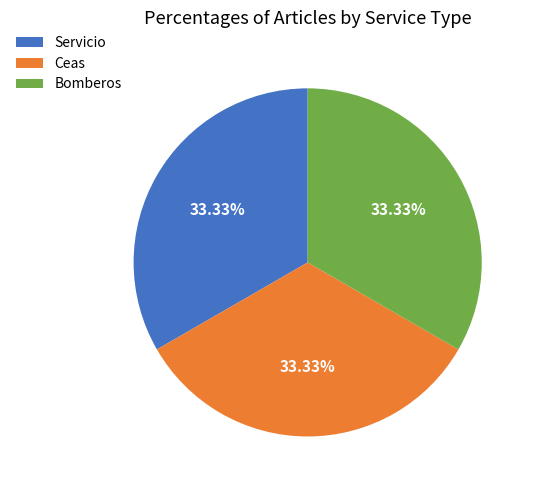

Do Bomberos and Servicio together represent more than half of the pie?

Yes